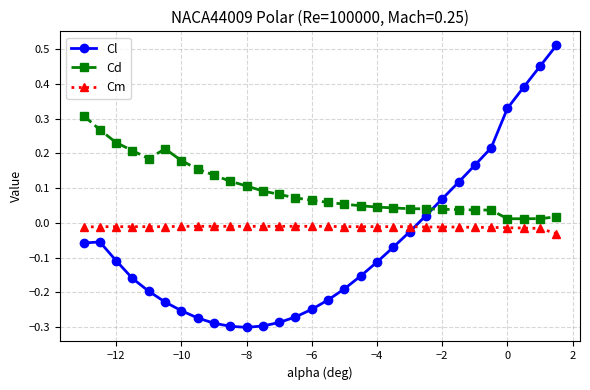

True or false: Cl has more than 0 points higher than both neighbors.

True